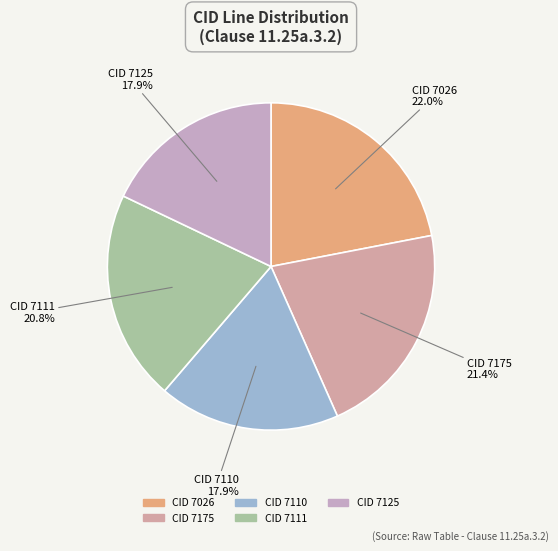

How many segments does this pie chart have?

5